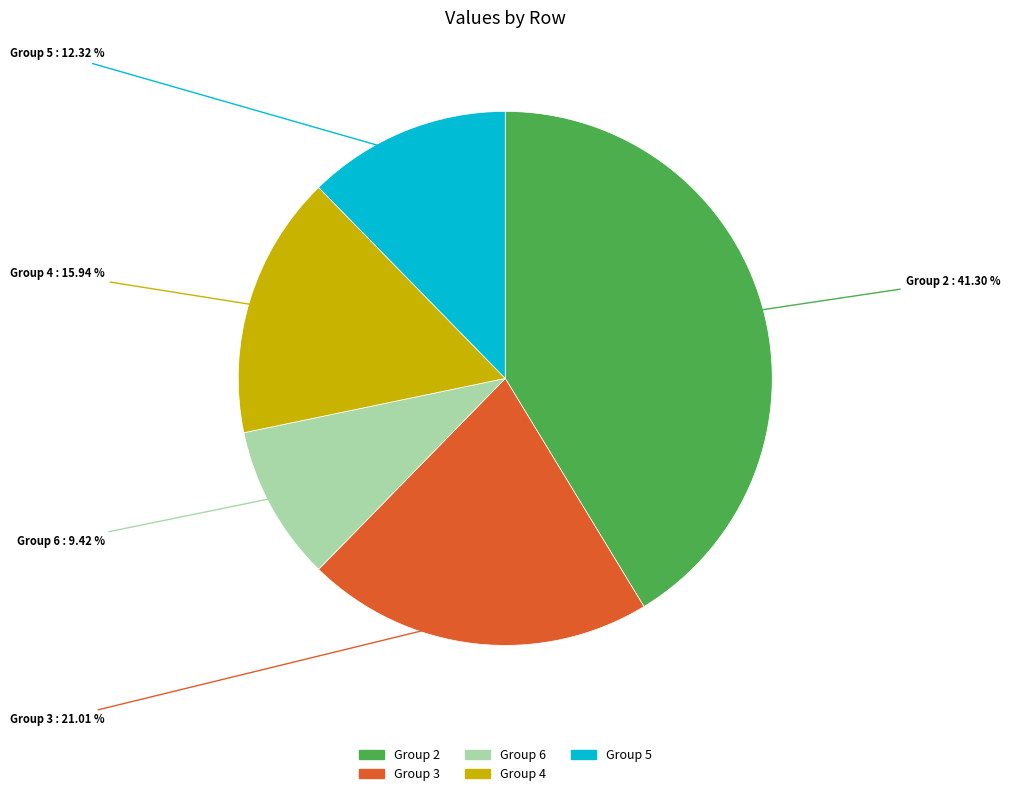

Is there any slice that represents more than half of the pie?

No